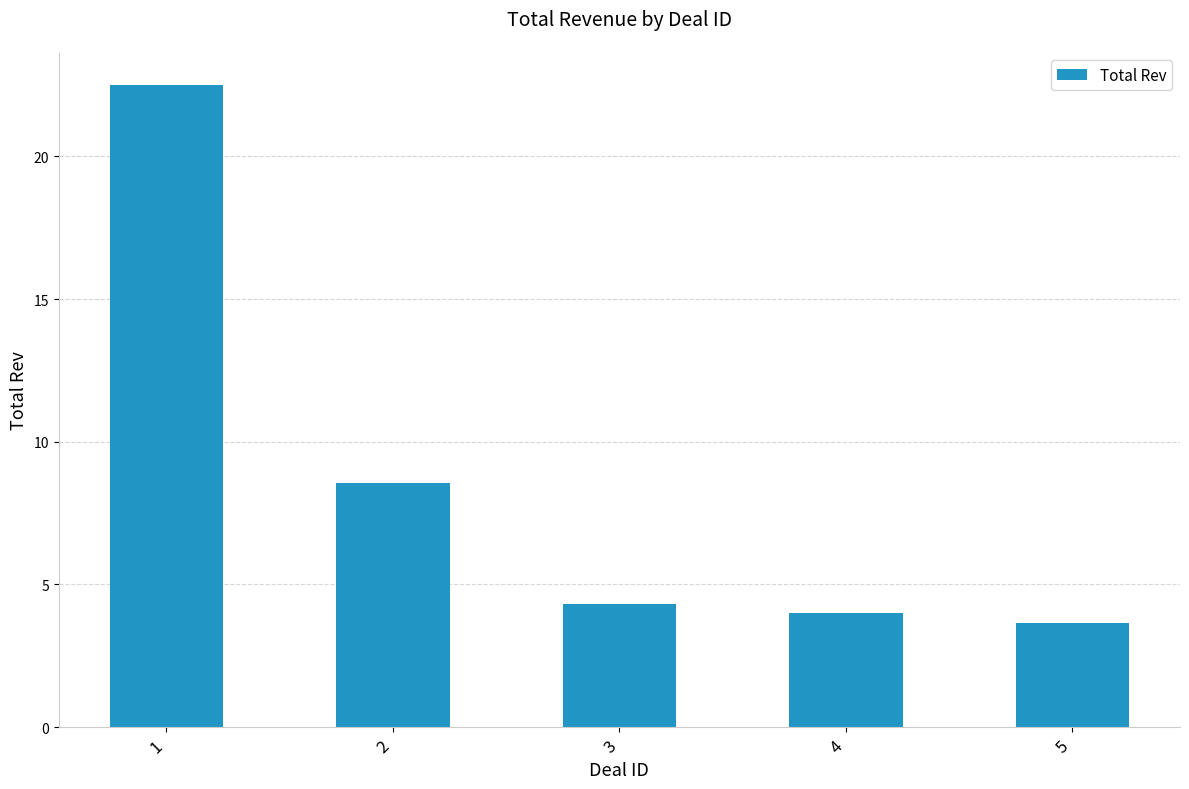

List the labels in order of value, smallest first.

5, 4, 3, 2, 1